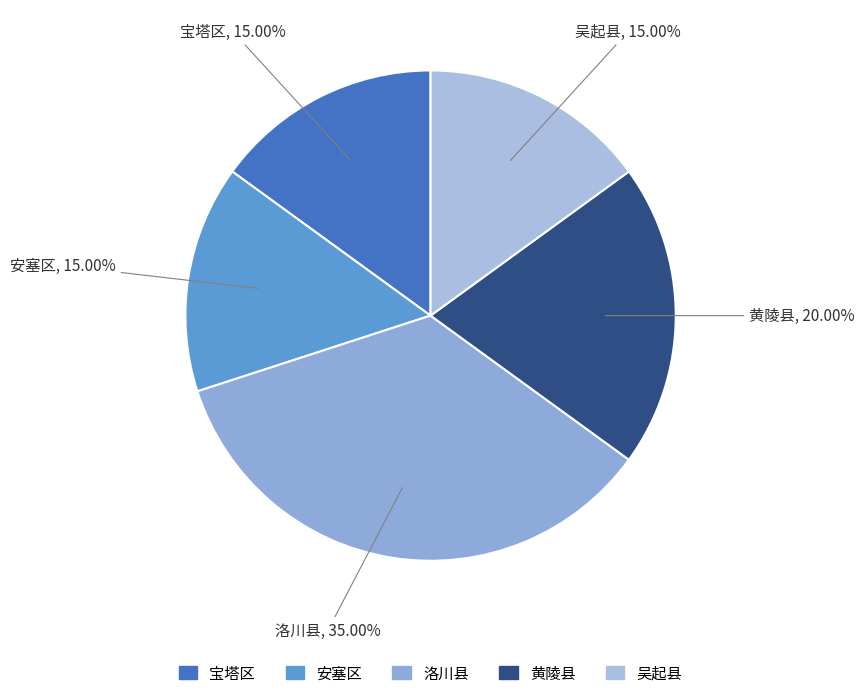

To the nearest percent, what percentage of the pie is 黄陵县?

20%